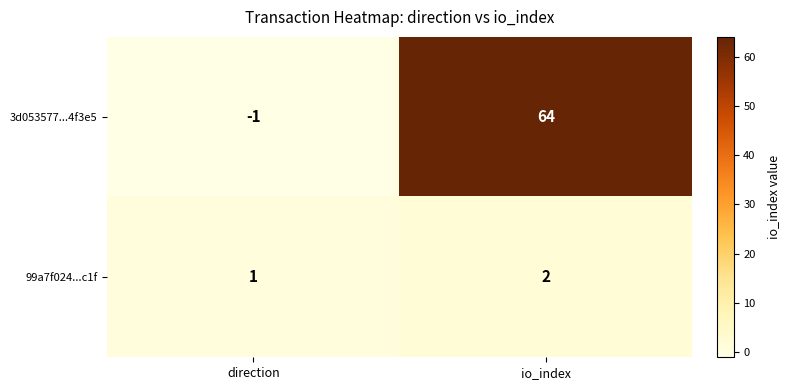

How many categories are shown in the chart?

2